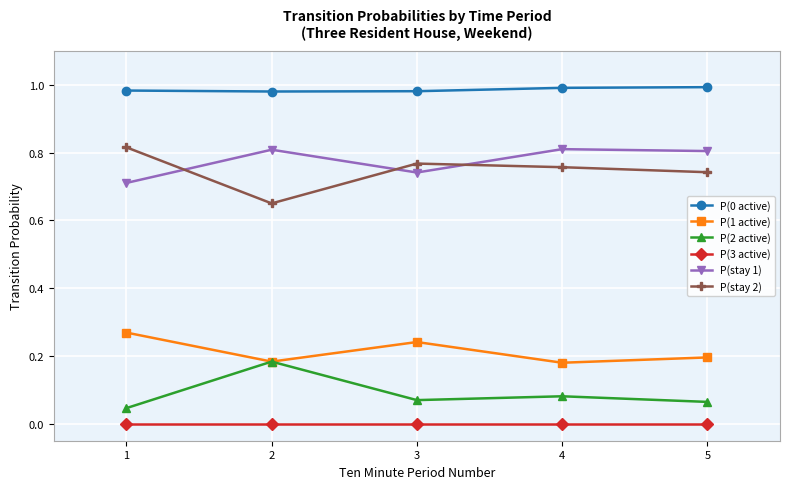

The value of P(stay 2) at 5 is 1.1. True or false?

False